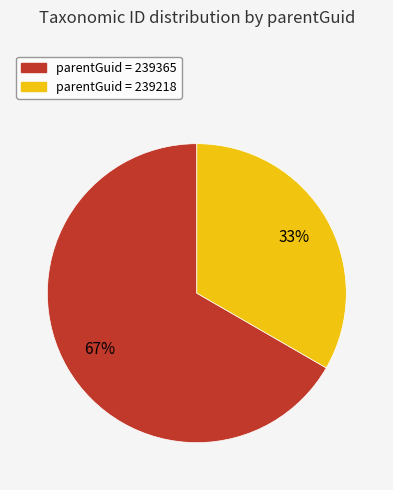

What is the ratio of the value at parentGuid = 239365 to the value at parentGuid = 239218?

2.0